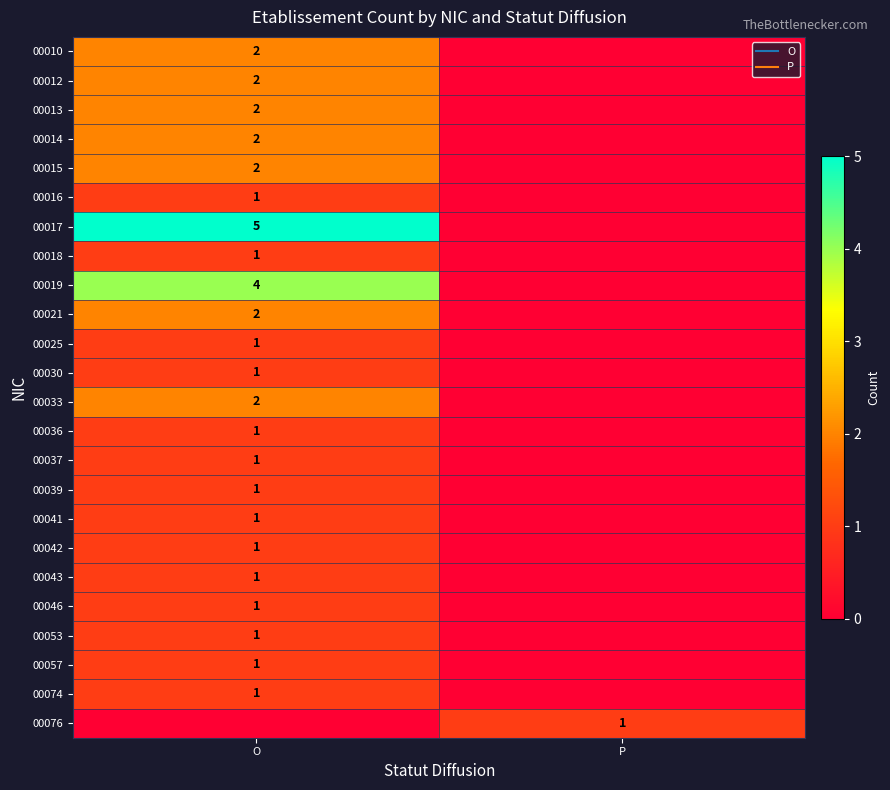

What is the highest value of the 00014 series?

2